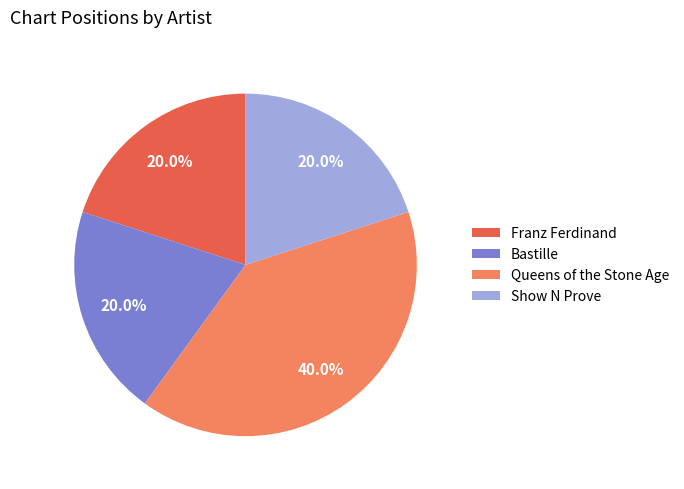

Is it true that Bastille is 8% of the pie?

False